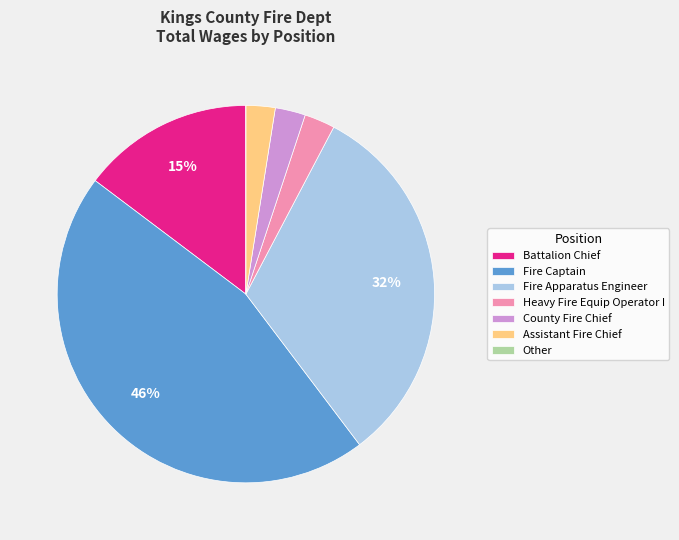

What percentage is the Fire Apparatus Engineer slice, to the nearest percent?

32%